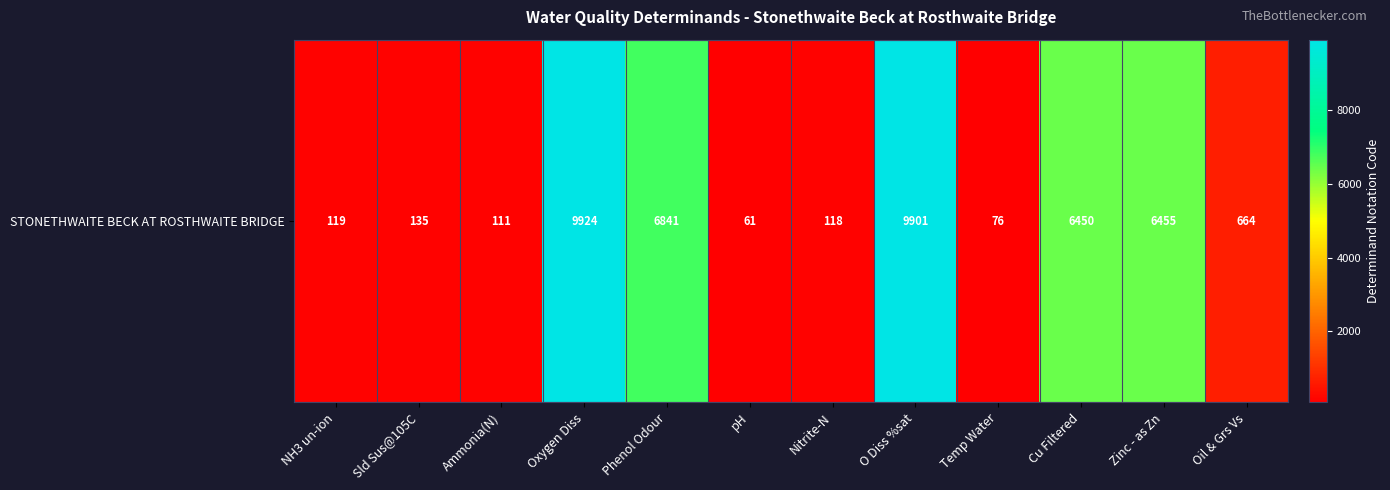

What is the greatest value displayed?

9924